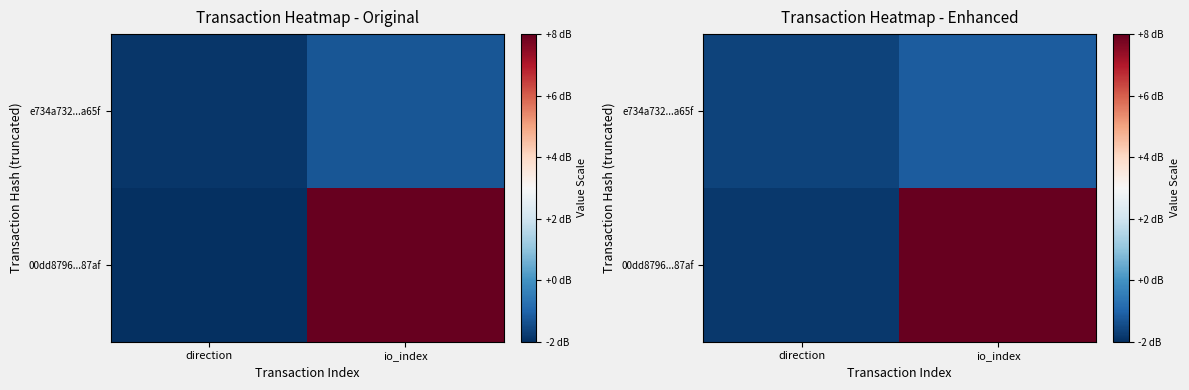

How many categories are shown in the chart?

2